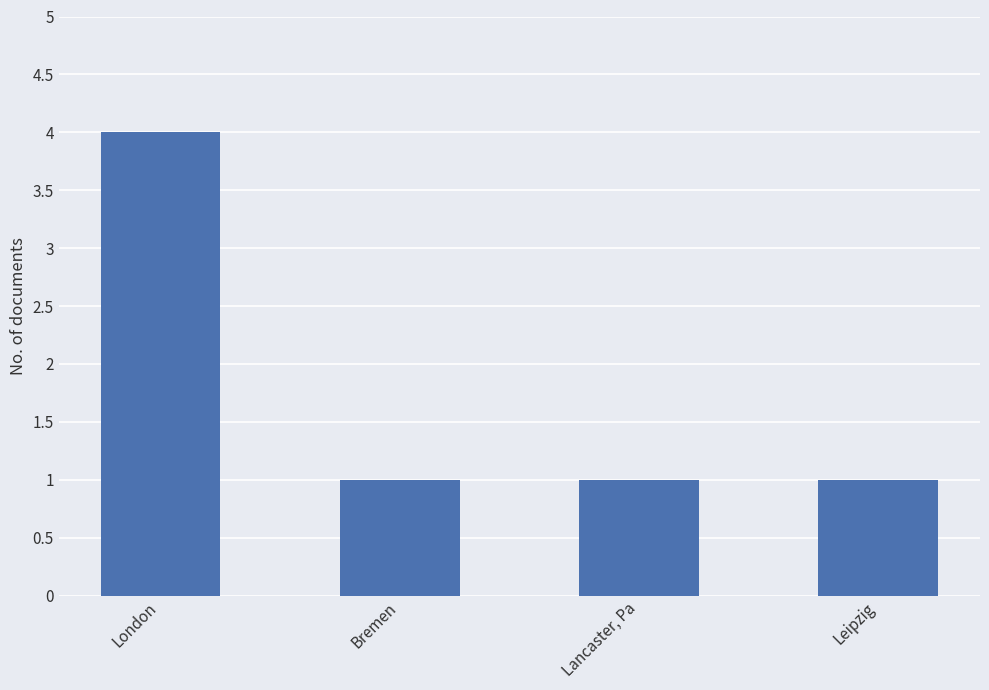

Is it true that the value at Lancaster, Pa is 1?

True